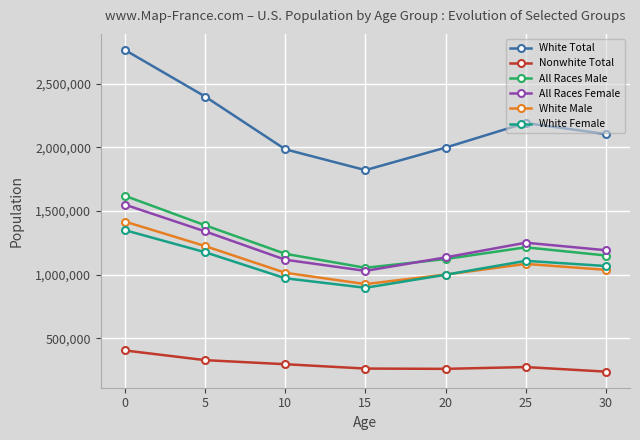

What is the total value across all series at 30?

6787629